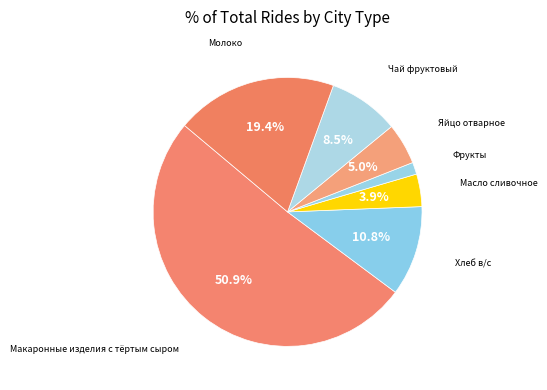

Count the number of slices in the pie.

7